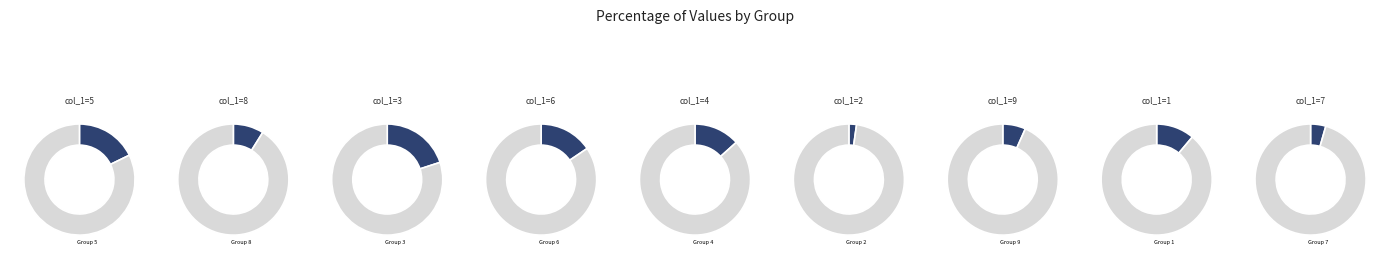

Between 3 and 1, which is larger?

3